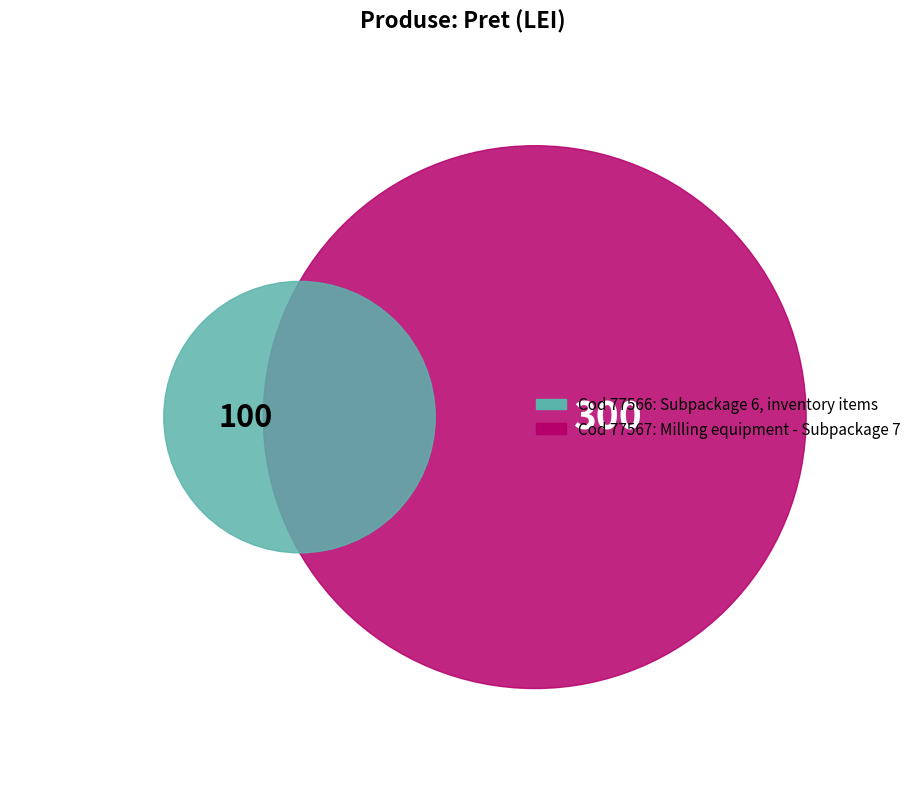

Is it true that 77566 is 25% of the pie?

True